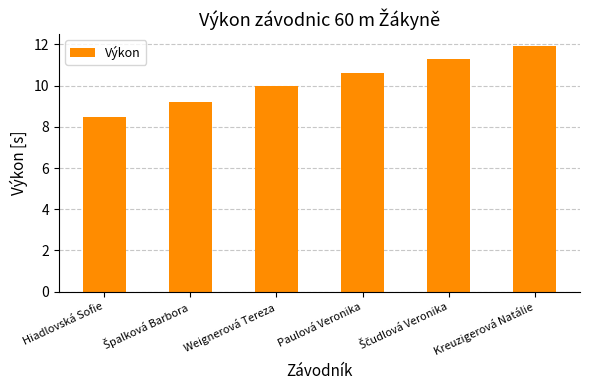

The chart shows a value of 10.6 at Paulová Veronika. True or false?

True